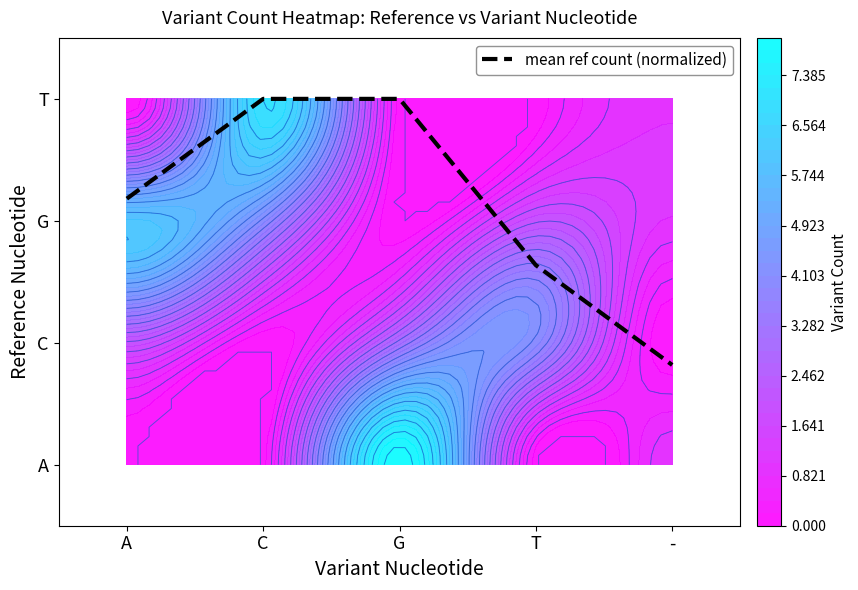

What is the average value?

2.1